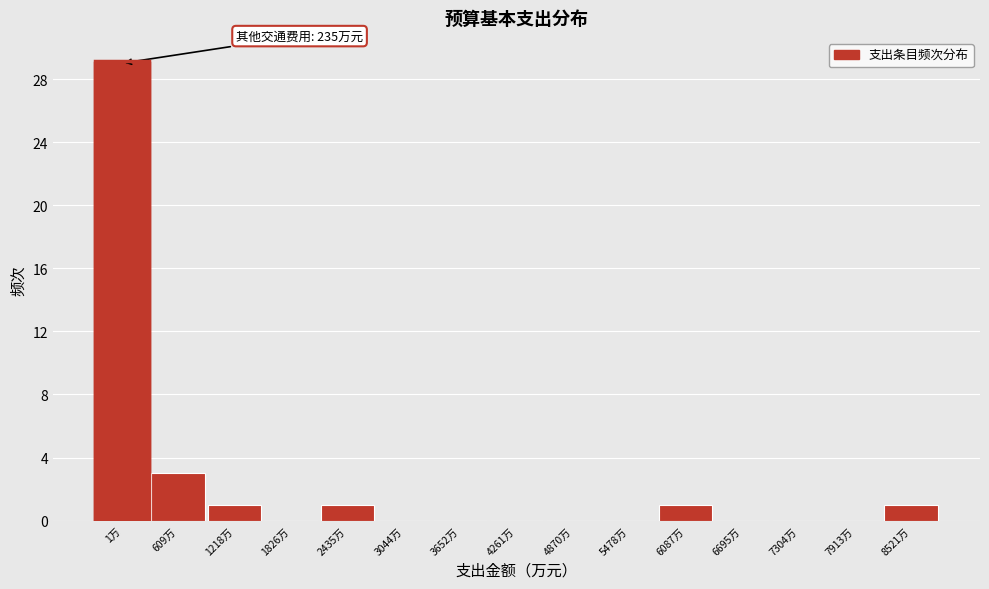

Reading left to right, what are all the values shown in this chart?

1万=29	609万=3	1218万=1	1826万=0	2435万=1	3044万=0	3652万=0	4261万=0	4870万=0	5478万=0	6087万=1	6695万=0	7304万=0	7913万=0	8521万=1